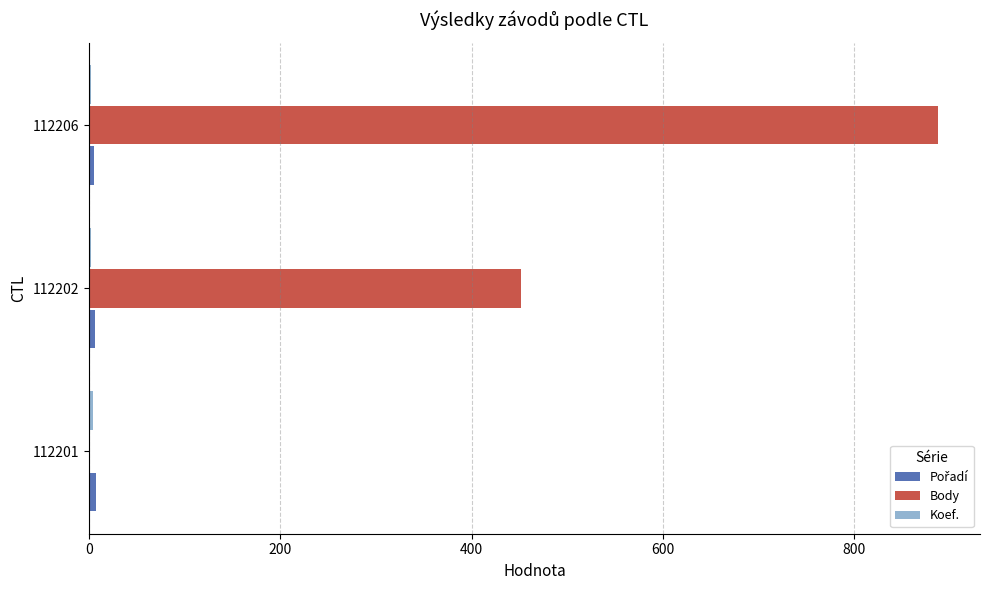

Between 112201 and 112206, which series saw the biggest shift?

Body